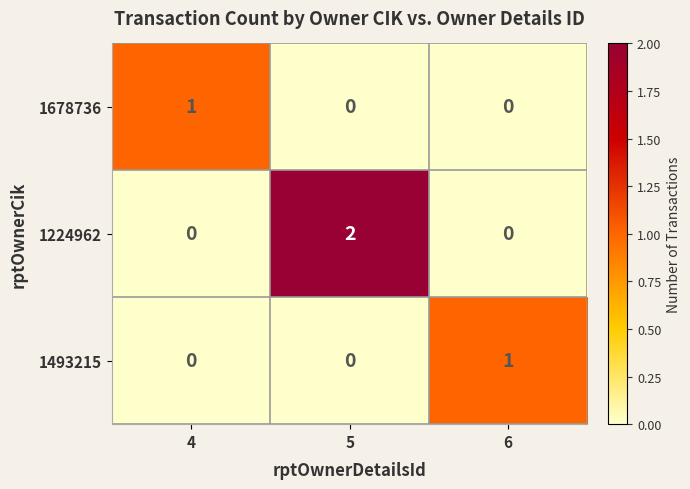

Reading left to right, list all the values displayed in this chart.

1678736: 1	0	0
1224962: 0	2	0
1493215: 0	0	1